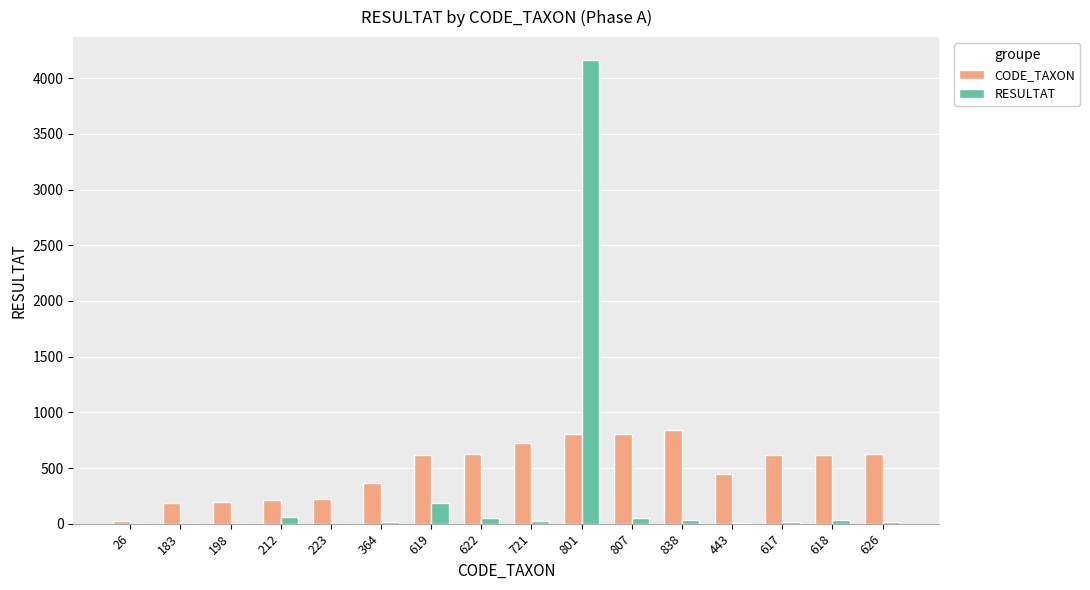

True or false: CODE_TAXON has a value of 626 at 626.

True